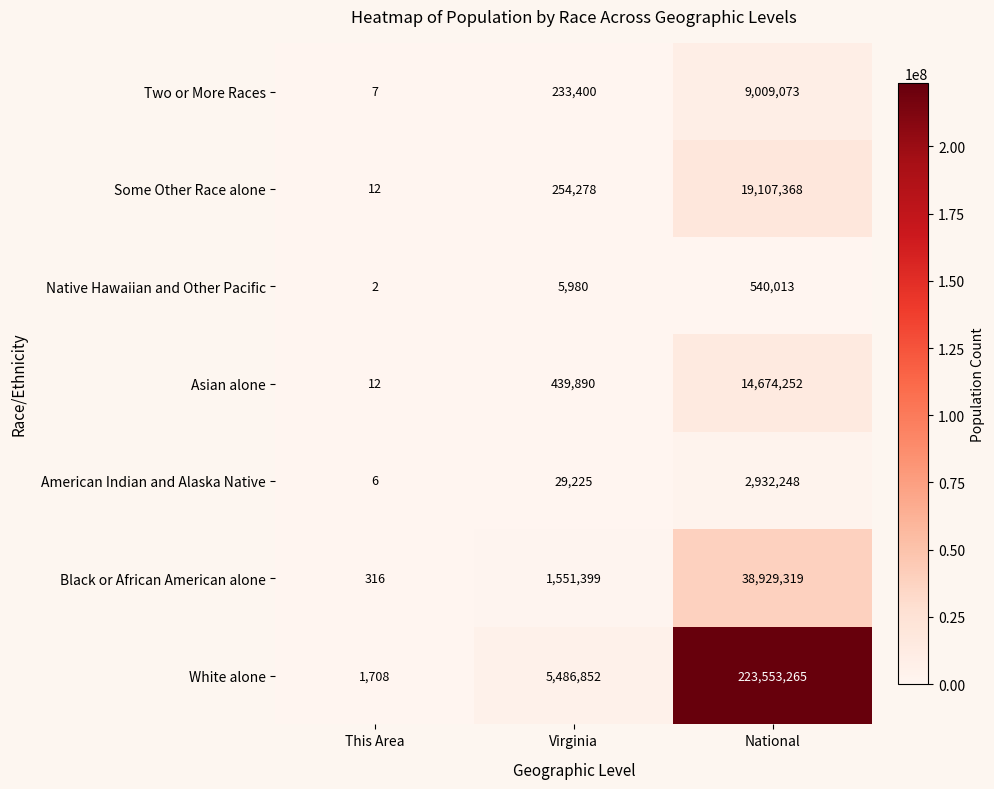

What is the difference between the White alone values at This Area and National?

223551557